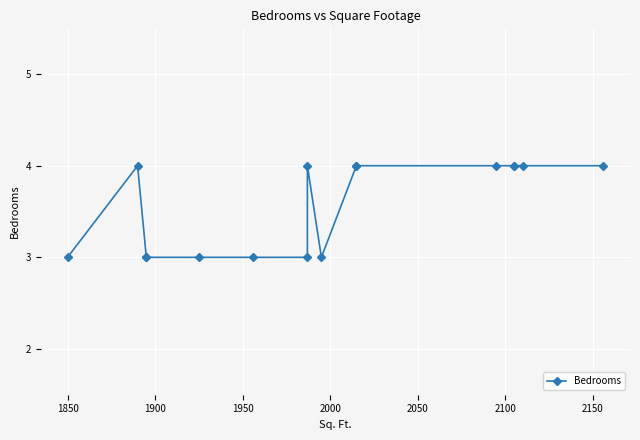

How many series are shown in this chart?

1